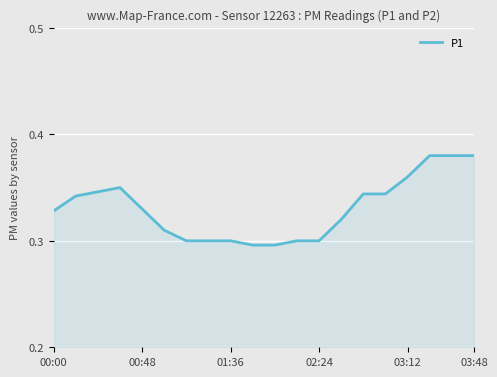

True or false: the data has more than 1 interior local peaks.

False